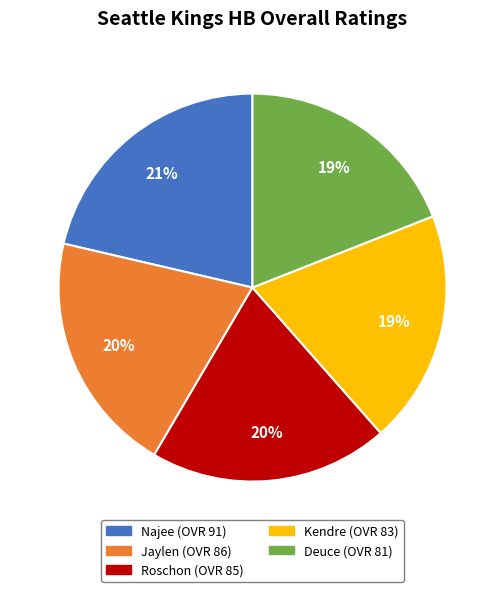

What percentage is the Deuce slice, to the nearest percent?

19%